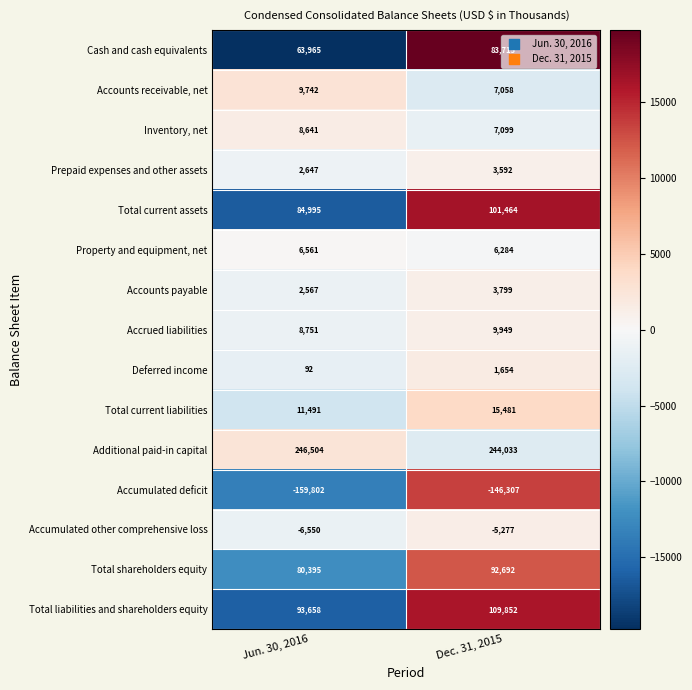

Read the Accumulated other comprehensive loss value at Jun. 30, 2016.

-6550